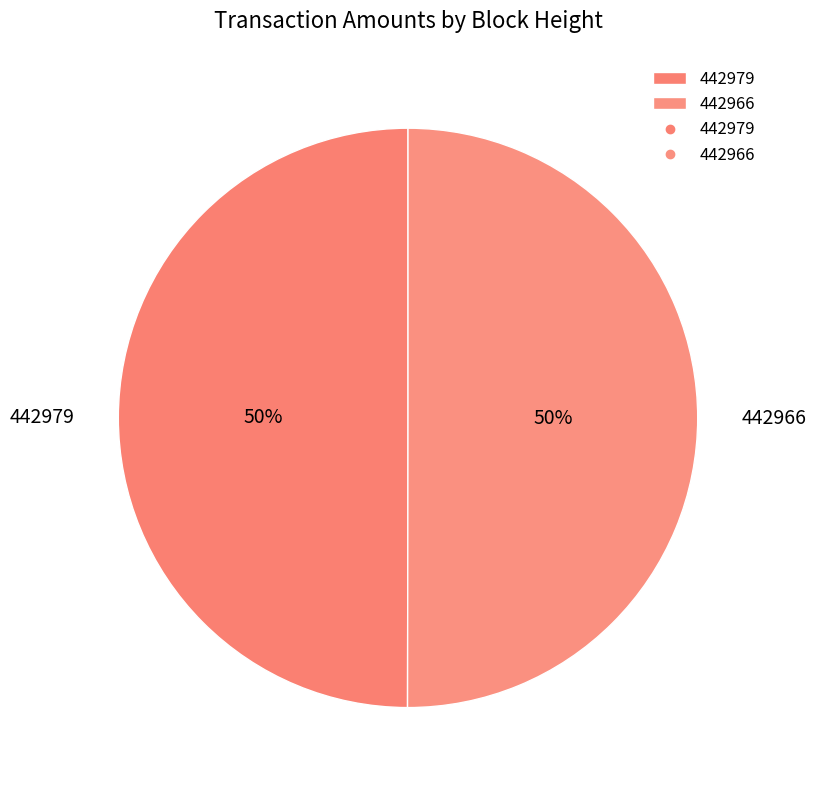

Count the number of slices in the pie.

2